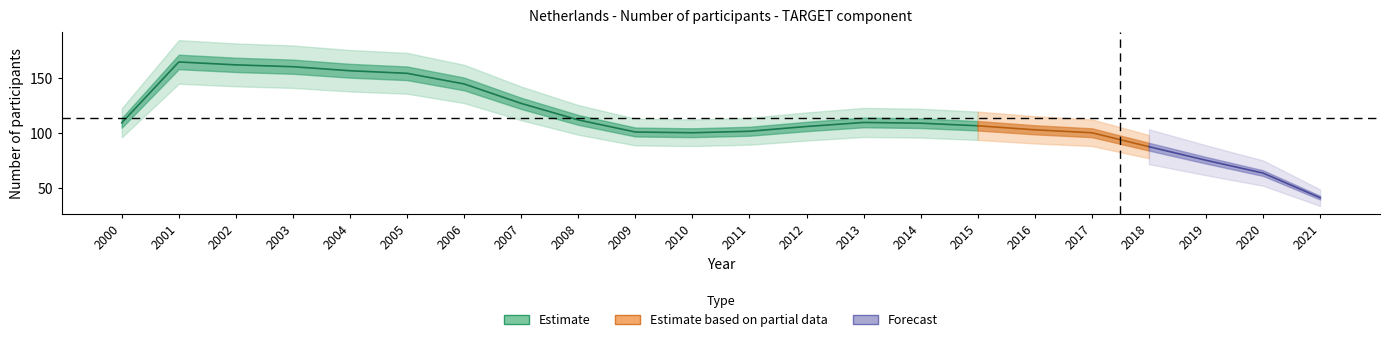

At which category does the chart reach its minimum across all series?

2021